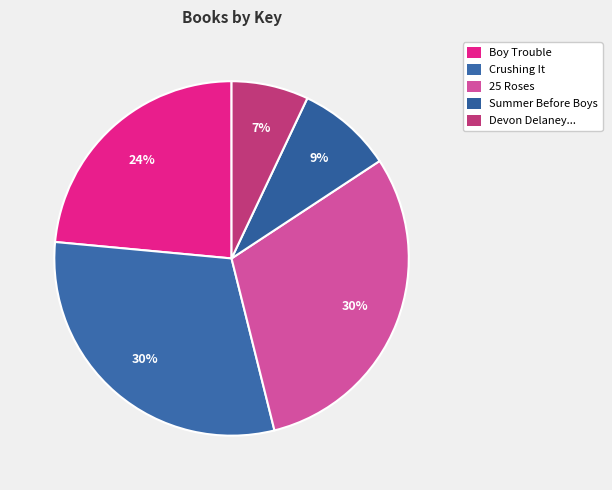

How many segments does this pie chart have?

5